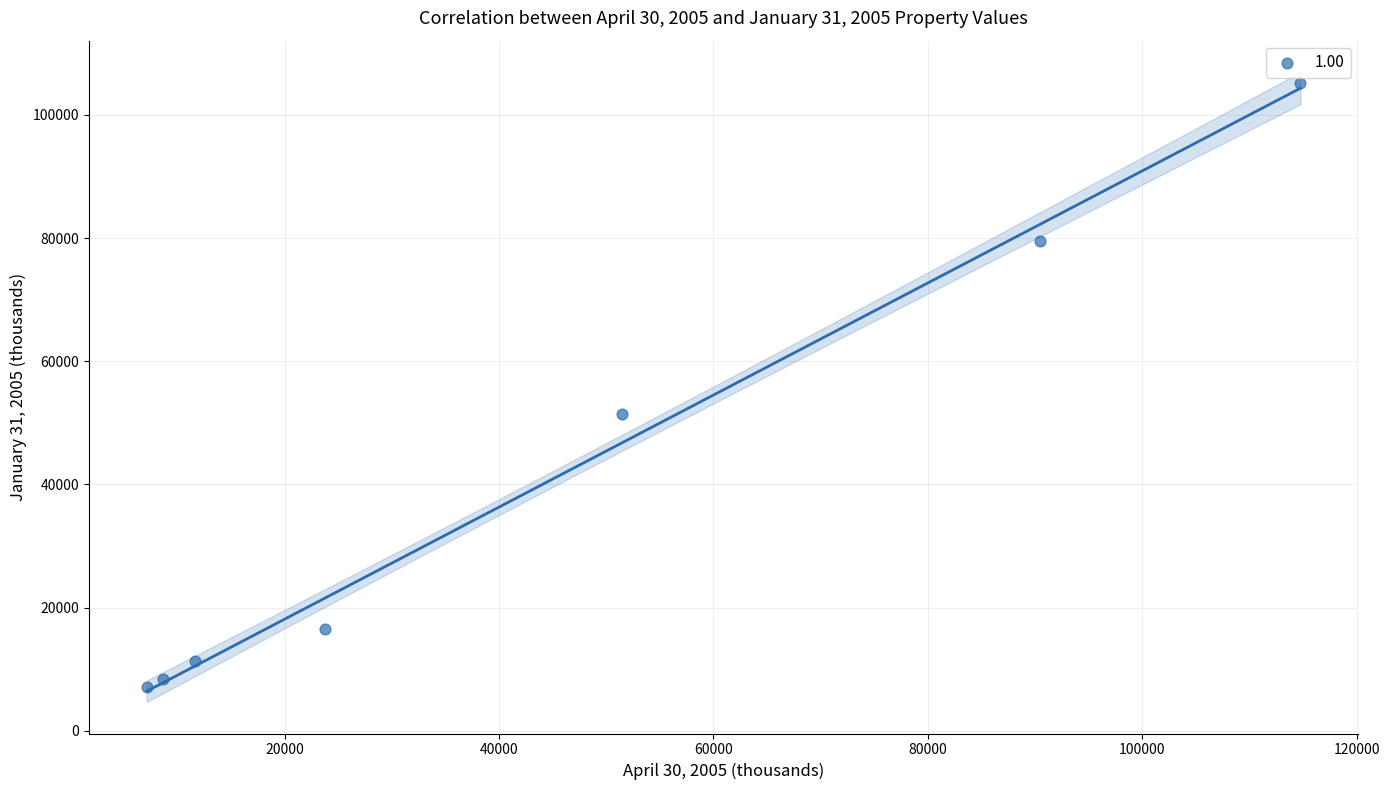

What is the range of X values (max minus min)?

107642